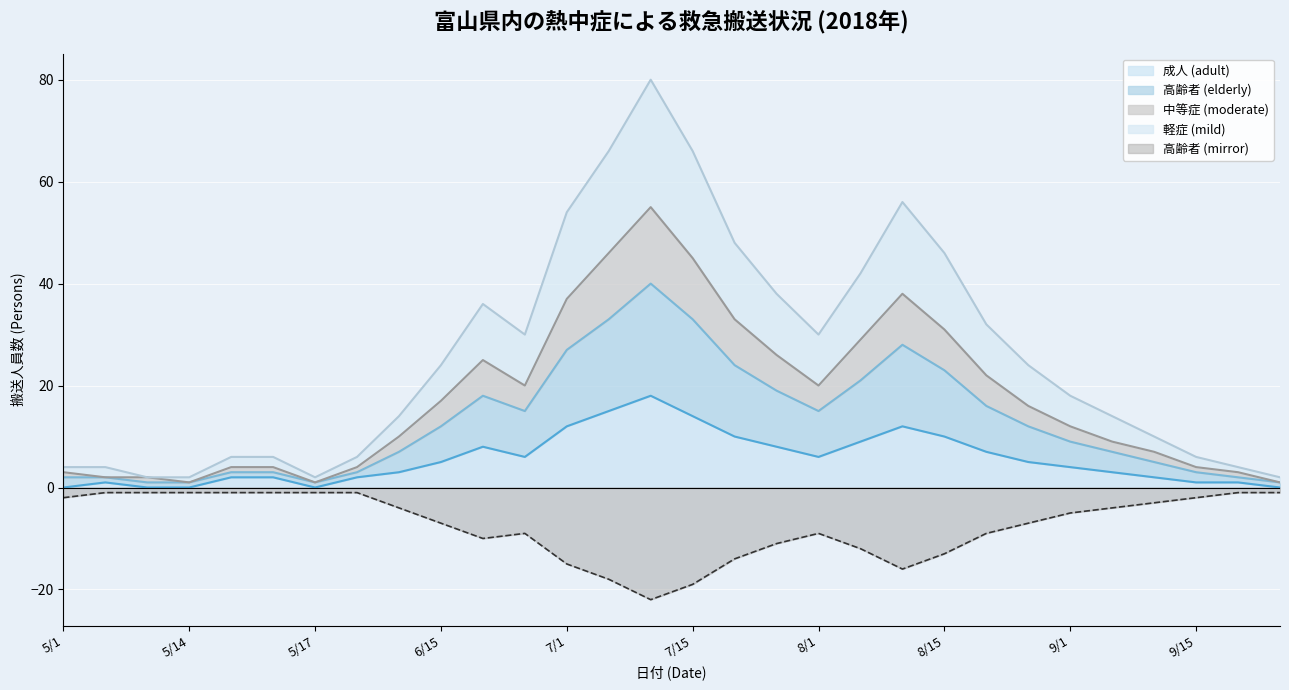

What is the sum of the 中等症 (moderate) values at 7/5 and 9/5?

55